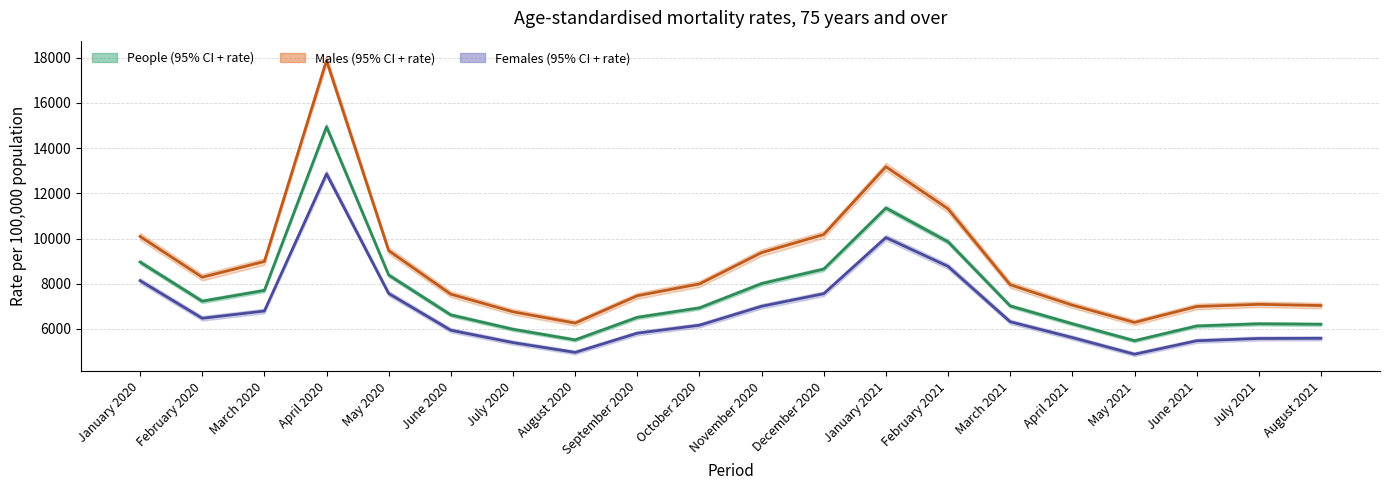

Rank the series at March 2020 from lowest to highest value.

Females rate, People rate, Males rate